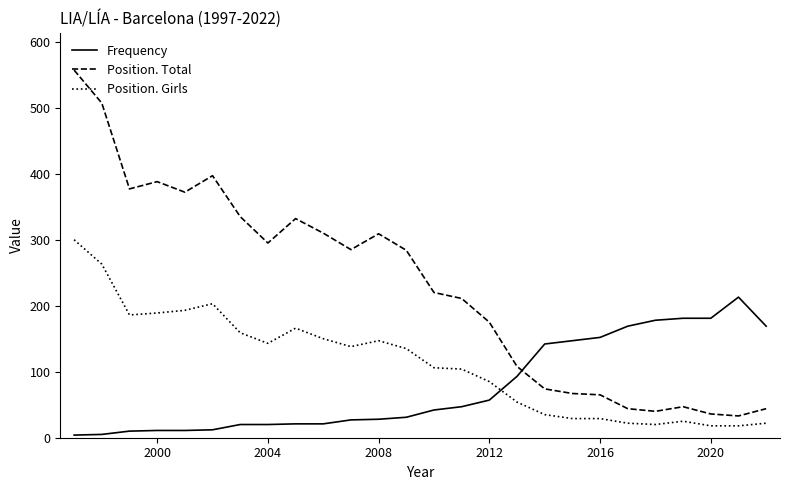

Which series has the largest total across all categories?

Position. Total